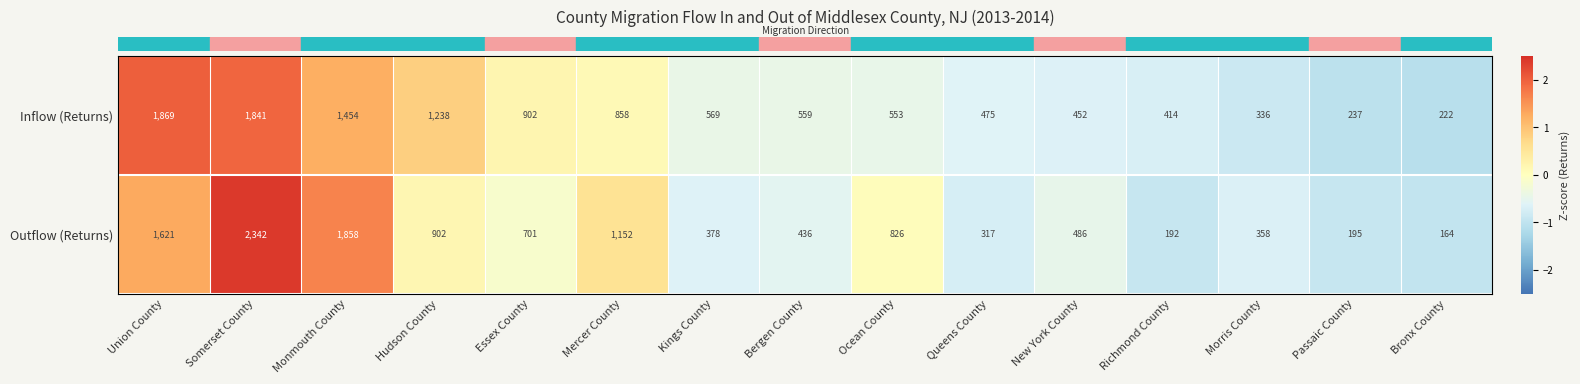

Reading left to right, what are all the values shown in this chart?

Inflow (Returns): Union County=1869	Somerset County=1841	Monmouth County=1454	Hudson County=1238	Essex County=902	Mercer County=858	Kings County=569	Bergen County=559	Ocean County=553	Queens County=475	New York County=452	Richmond County=414	Morris County=336	Passaic County=237	Bronx County=222
Outflow (Returns): Union County=1621	Somerset County=2342	Monmouth County=1858	Hudson County=902	Essex County=701	Mercer County=1152	Kings County=378	Bergen County=436	Ocean County=826	Queens County=317	New York County=486	Richmond County=192	Morris County=358	Passaic County=195	Bronx County=164